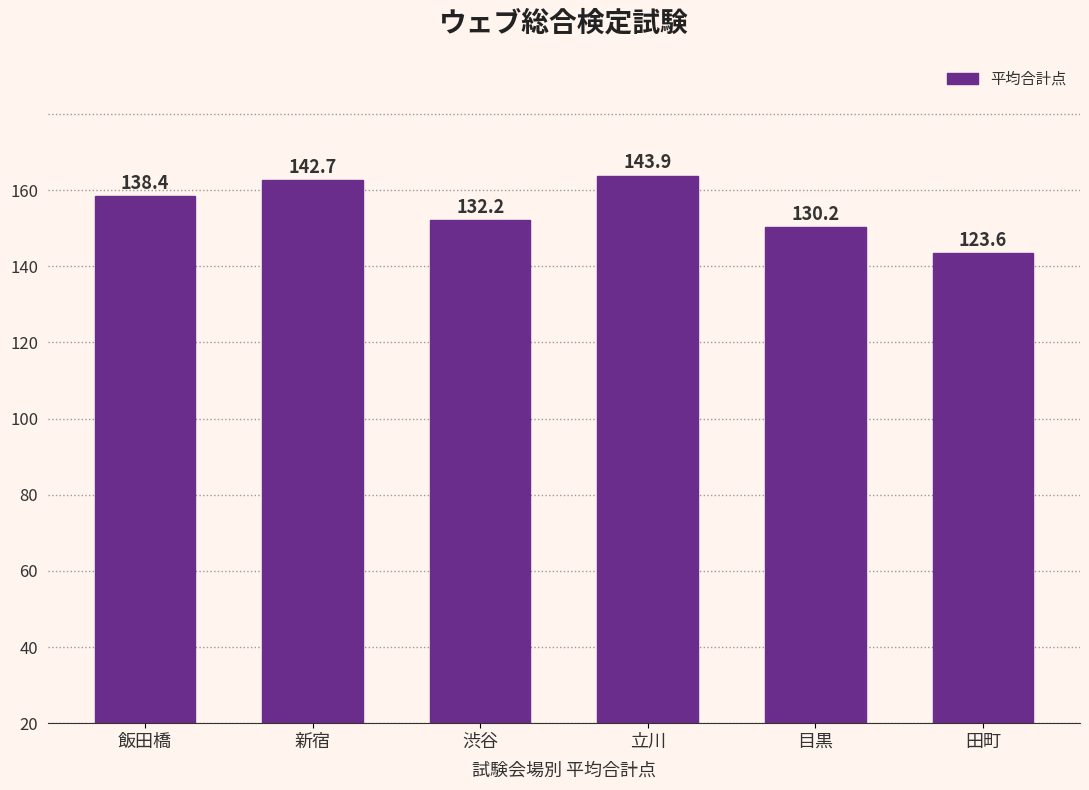

How many bars are there in total?

6